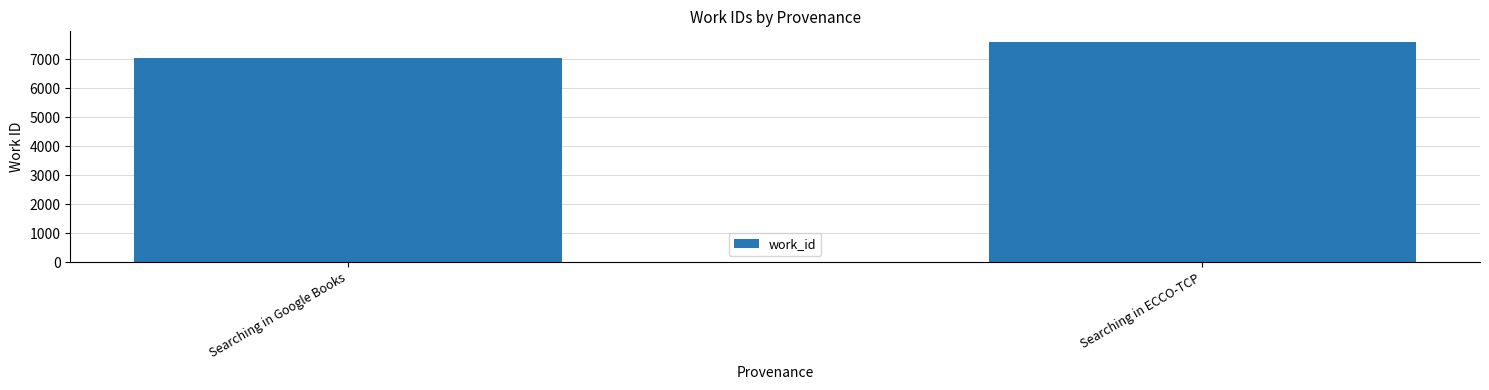

How many values are between 7060 and 7591?

2